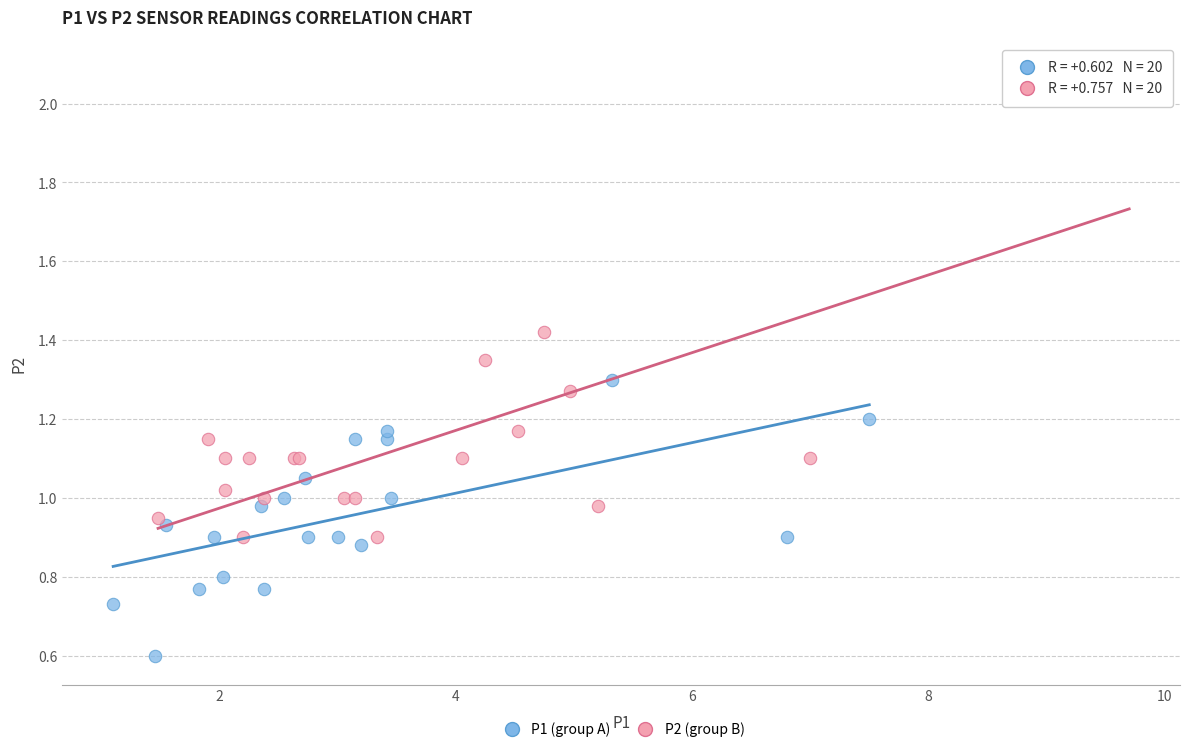

Which series reaches the maximum Y coordinate?

P2 (group B)